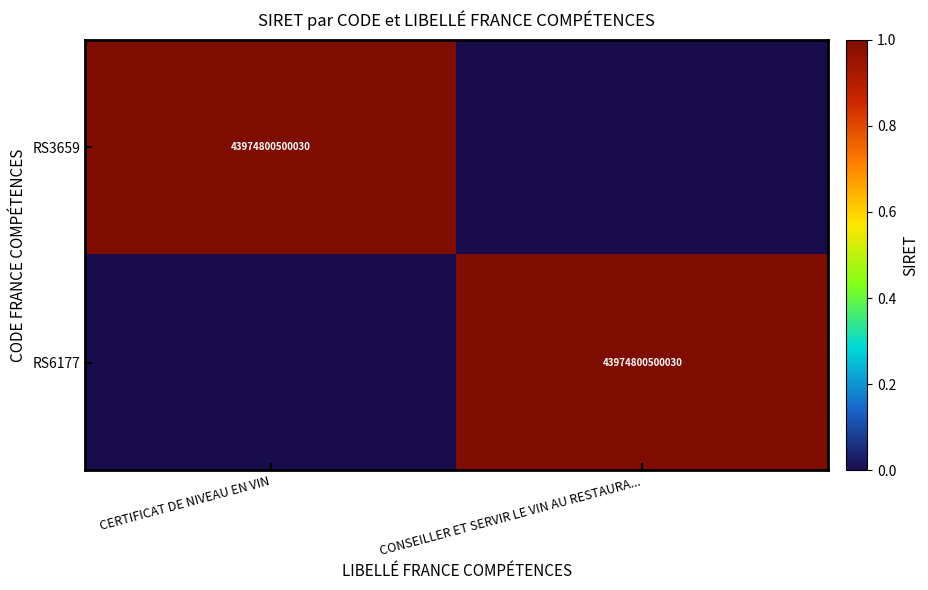

The RS6177 series shows 0 at CONSEILLER ET SERVIR LE VIN AU RESTAURA.... True or false?

False